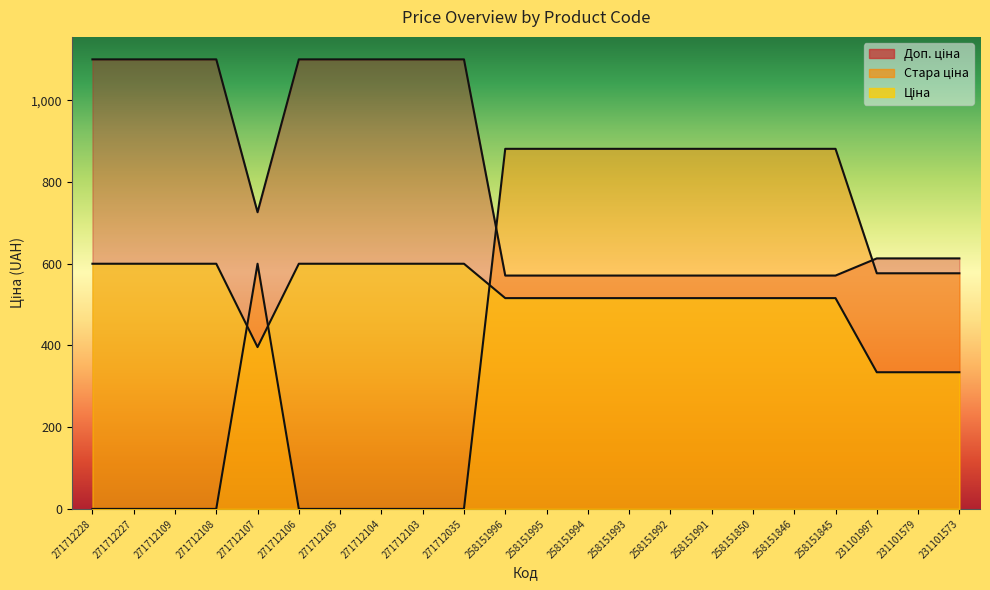

True or false: Ціна and Доп. ціна intersect in this chart.

False